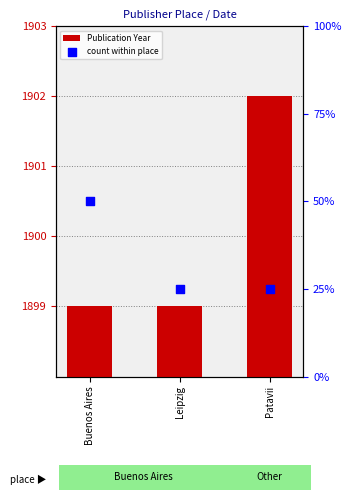

Is the value of count within place at Patavii greater than the value of Publication Year at Buenos Aires?

No